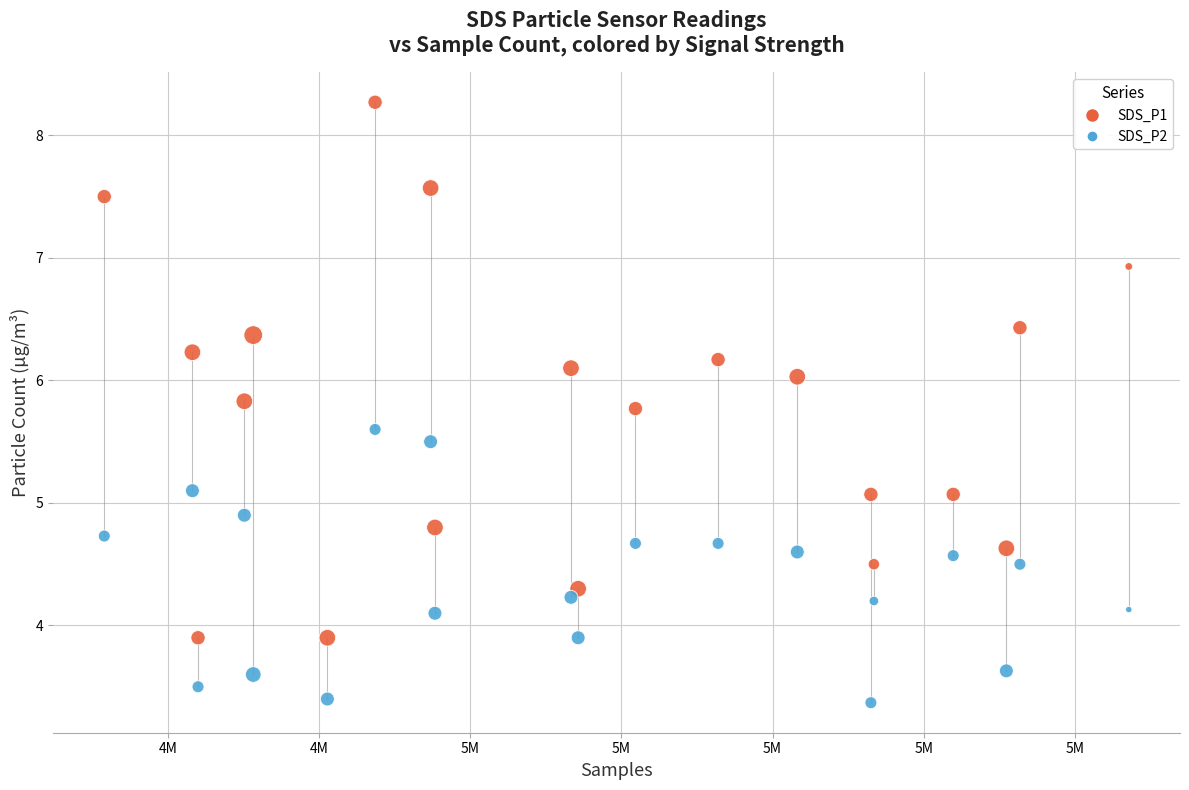

Across all data points, what is the range of X values (max minus min)?

33886.0